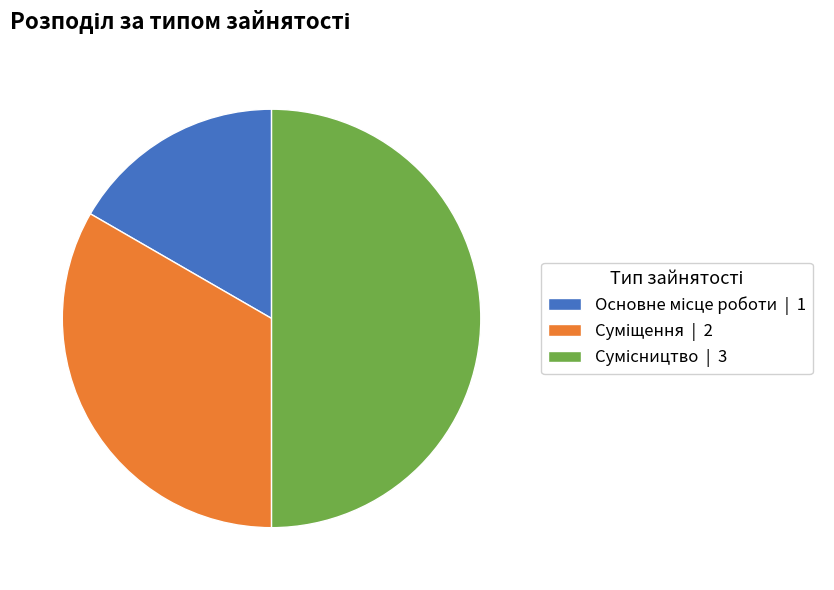

To the nearest percent, what is the average slice percentage?

33%